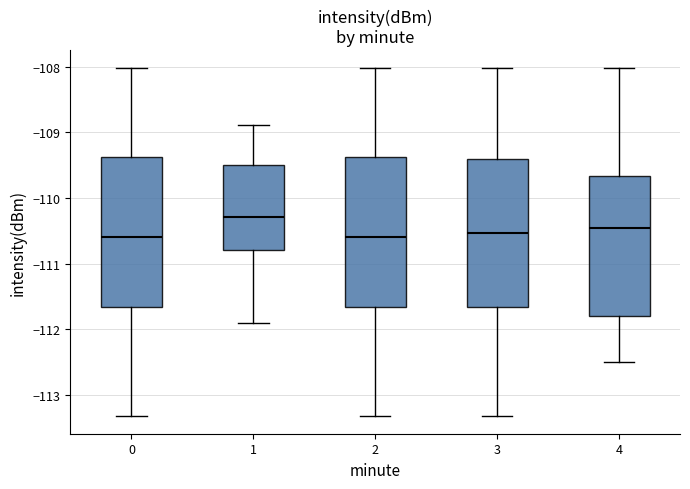

Where is the upper edge of the box at x = 2 on the y-axis? The values are not printed on the chart, so give them approximately, as read against the axis.

-109.4